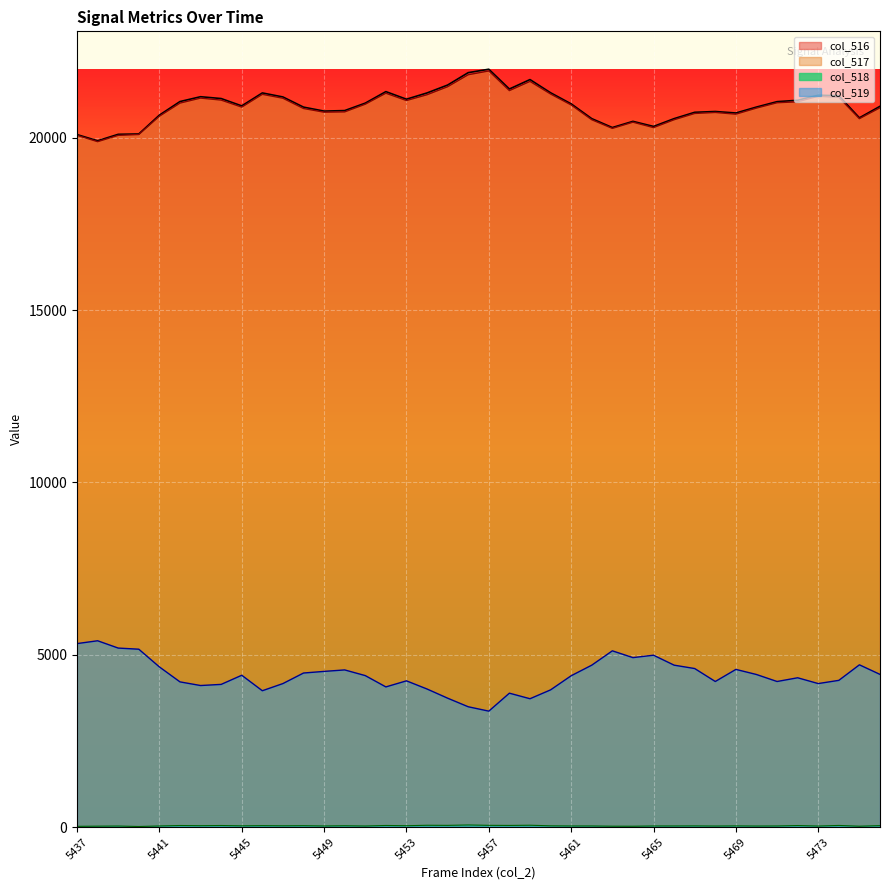

At which category does the chart reach its peak across all series?

5457